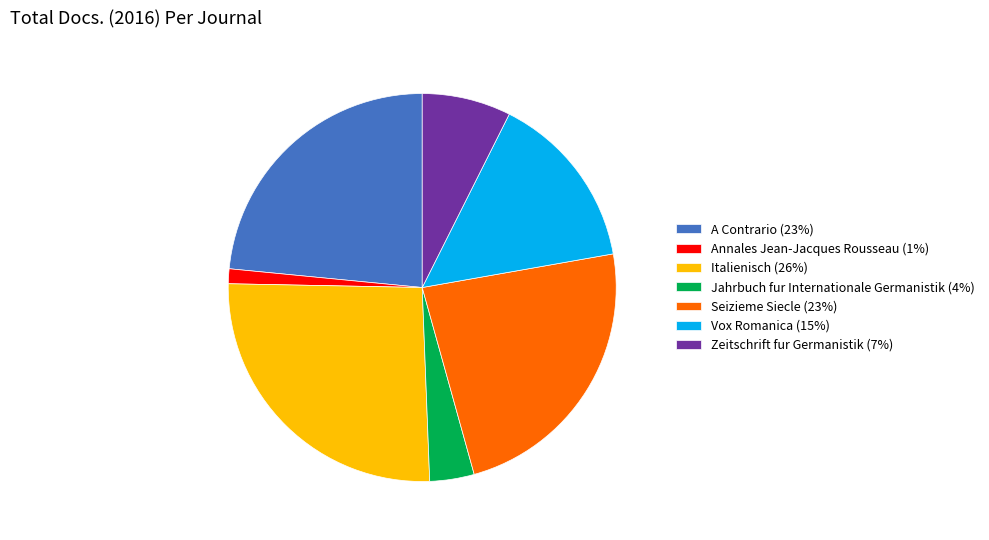

Do Vox Romanica (15%) and A Contrario (23%) together represent more than half of the pie?

No